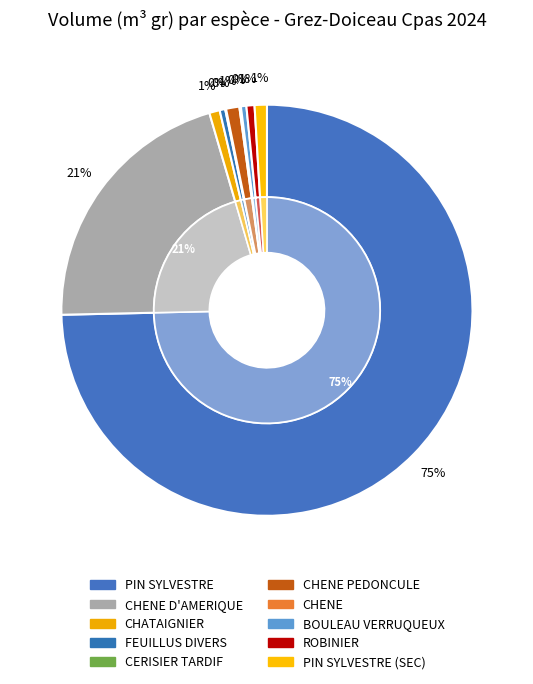

What percentage is NOT represented by CHATAIGNIER?

99.2%